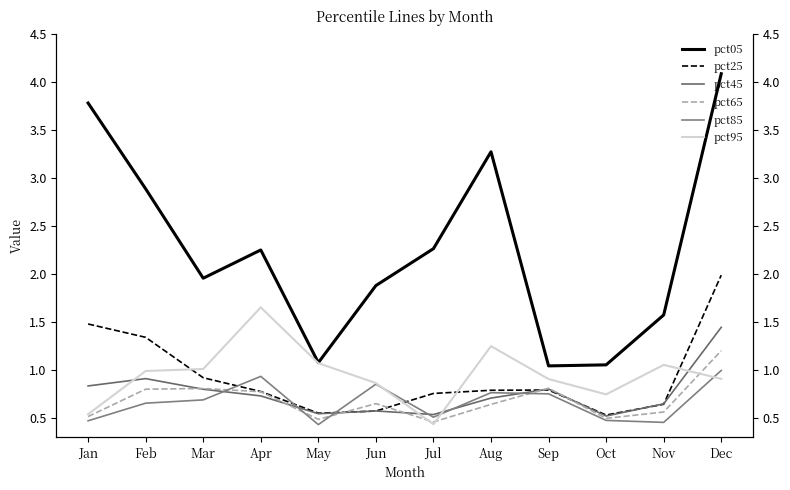

Reading left to right, extract all data points from this chart.

pct05: Jan=3.8	Feb=2.9	Mar=2.0	Apr=2.2	May=1.1	Jun=1.9	Jul=2.3	Aug=3.3	Sep=1.0	Oct=1.1	Nov=1.6	Dec=4.1
pct25: Jan=1.5	Feb=1.3	Mar=0.9	Apr=0.8	May=0.5	Jun=0.6	Jul=0.8	Aug=0.8	Sep=0.8	Oct=0.5	Nov=0.6	Dec=2.0
pct45: Jan=0.8	Feb=0.9	Mar=0.8	Apr=0.7	May=0.5	Jun=0.6	Jul=0.5	Aug=0.7	Sep=0.8	Oct=0.5	Nov=0.6	Dec=1.4
pct65: Jan=0.5	Feb=0.8	Mar=0.8	Apr=0.8	May=0.5	Jun=0.6	Jul=0.5	Aug=0.6	Sep=0.8	Oct=0.5	Nov=0.6	Dec=1.2
pct85: Jan=0.5	Feb=0.7	Mar=0.7	Apr=0.9	May=0.4	Jun=0.9	Jul=0.5	Aug=0.8	Sep=0.8	Oct=0.5	Nov=0.5	Dec=1.0
pct95: Jan=0.5	Feb=1.0	Mar=1.0	Apr=1.7	May=1.1	Jun=0.9	Jul=0.4	Aug=1.2	Sep=0.9	Oct=0.7	Nov=1.1	Dec=0.9